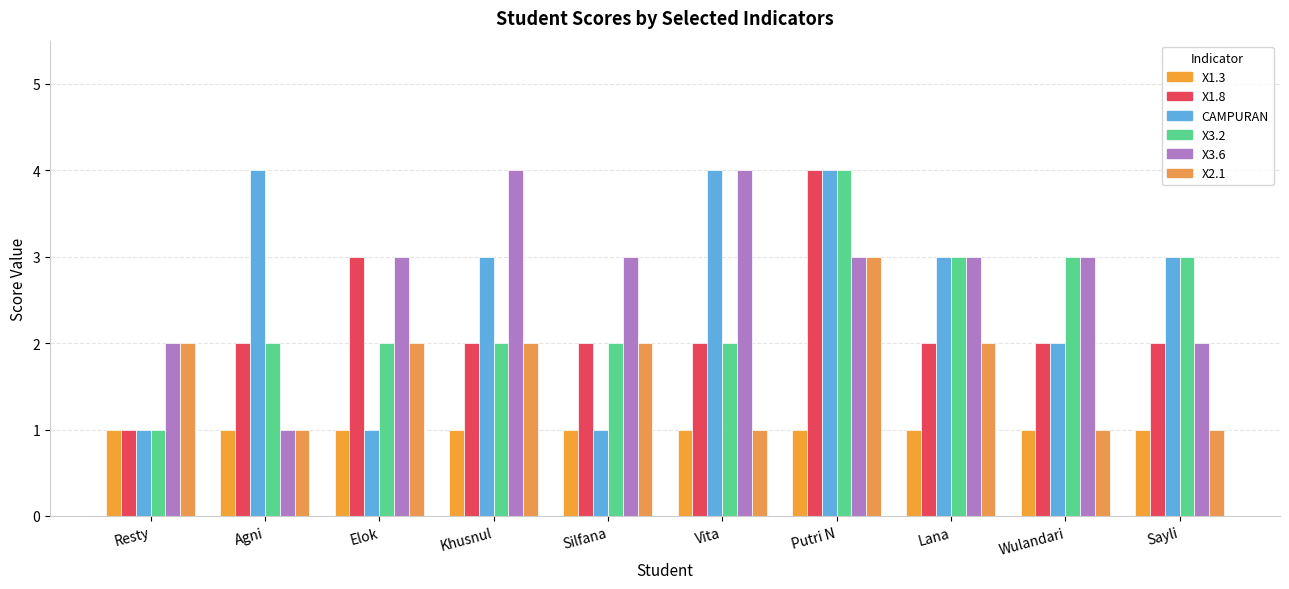

What position from the left is Agni?

2